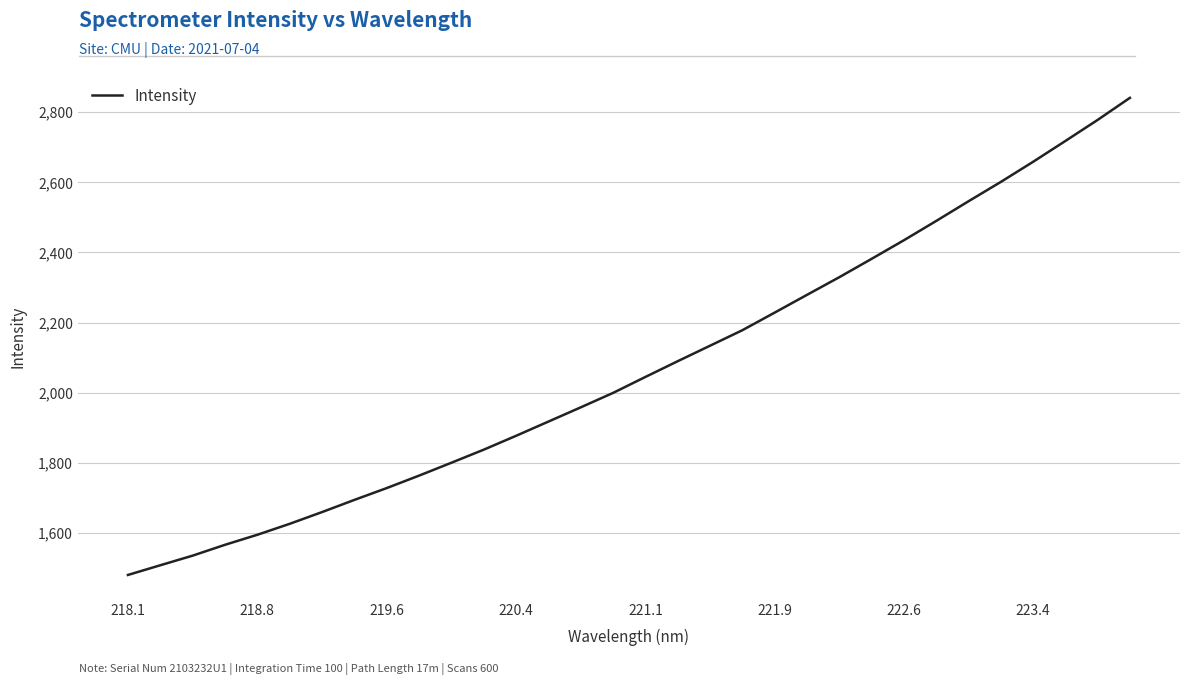

What is the difference between the maximum and minimum values?

1360.0